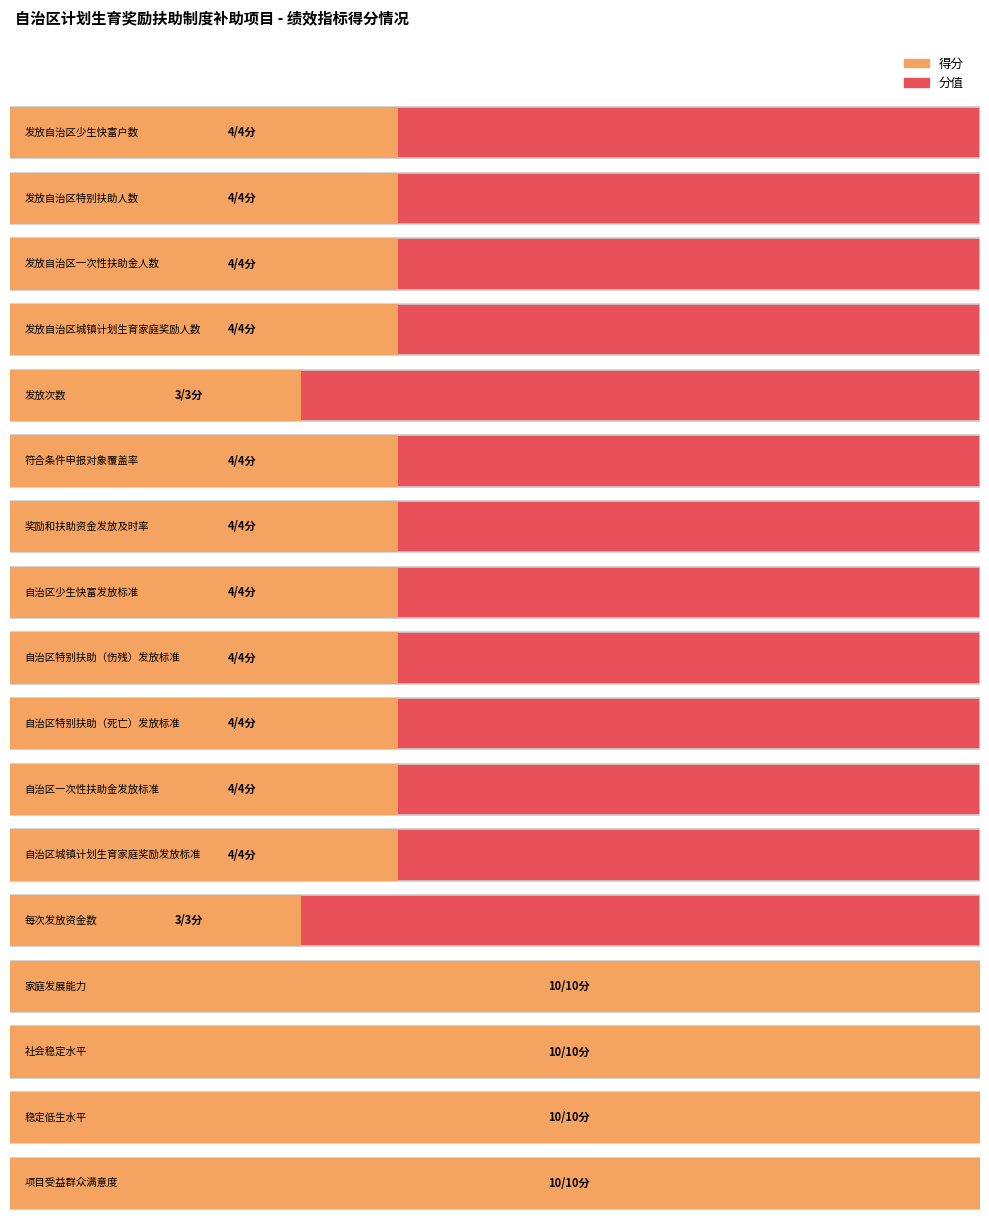

Rank the categories by 分值 value from highest to lowest.

家庭发展能力, 社会稳定水平, 稳定低生水平, 项目受益群众满意度, 发放自治区少生快富户数, 发放自治区特别扶助人数, 发放自治区一次性扶助金人数, 发放自治区城镇计划生育家庭奖励人数, 符合条件申报对象覆盖率, 奖励和扶助资金发放及时率, 自治区少生快富发放标准, 自治区特别扶助（伤残）发放标准, 自治区特别扶助（死亡）发放标准, 自治区一次性扶助金发放标准, 自治区城镇计划生育家庭奖励发放标准, 发放次数, 每次发放资金数